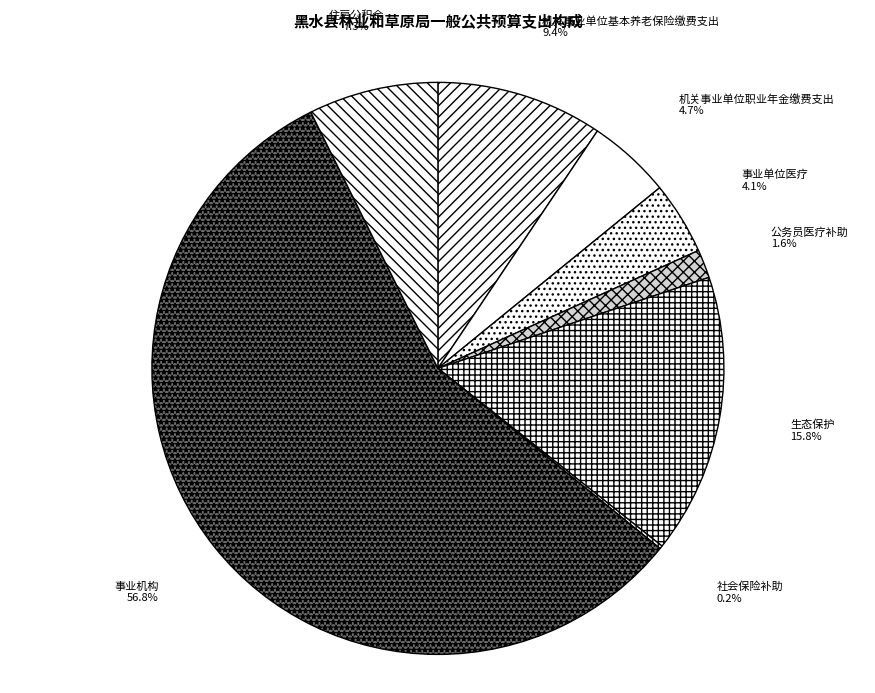

Which has a higher value, 事业单位医疗 or 生态保护?

生态保护